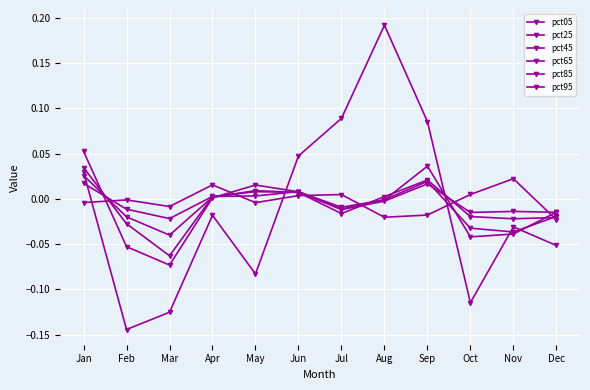

True or false: pct65 and pct25 cross at least once.

True